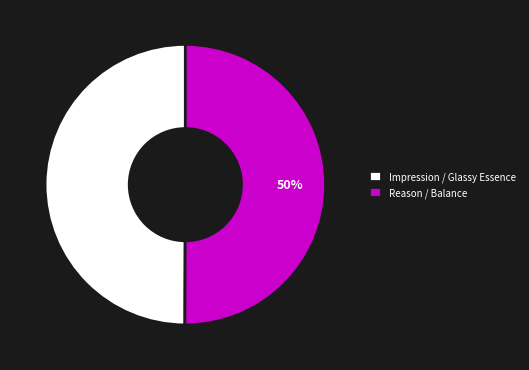

Approximately how many times larger is the value at Reason / Balance compared to Impression / Glassy Essence?

1.0